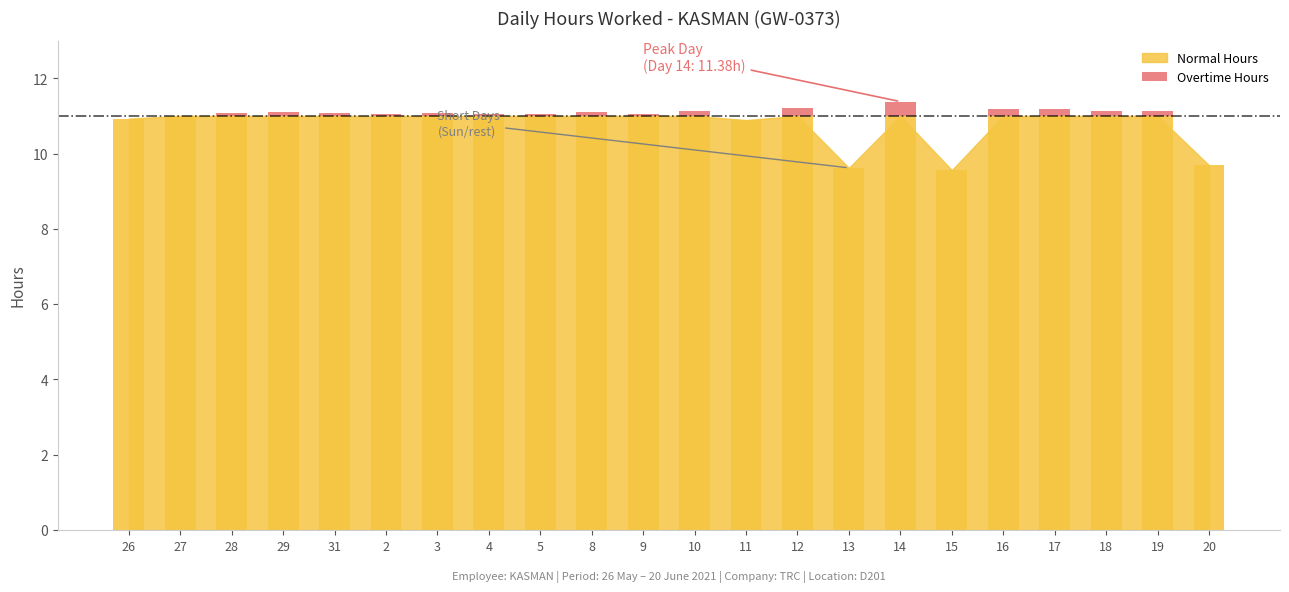

List the labels in order of value, largest first.

14, 12, 16, 17, 10, 18, 19, 29, 8, 31, 3, 28, 2, 4, 5, 9, 26, 27, 11, 13, 15, 20